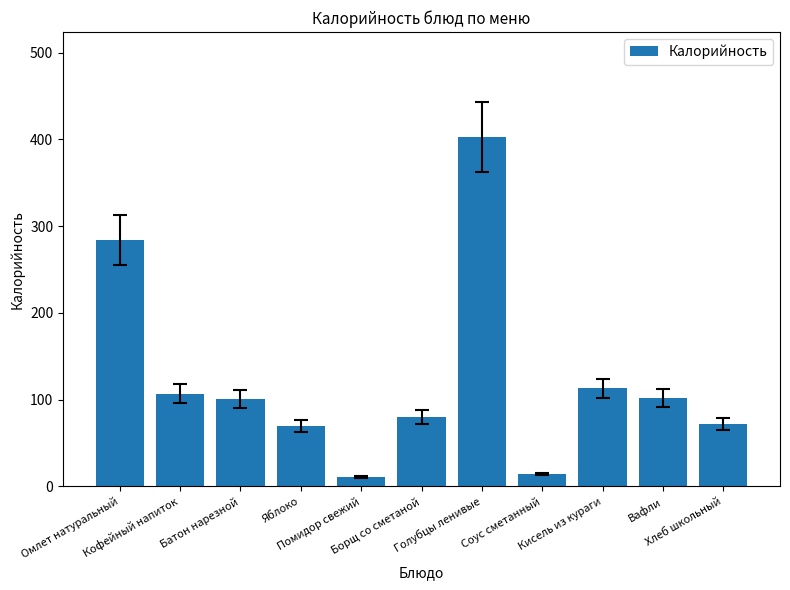

What is the maximum value shown in the chart?

403